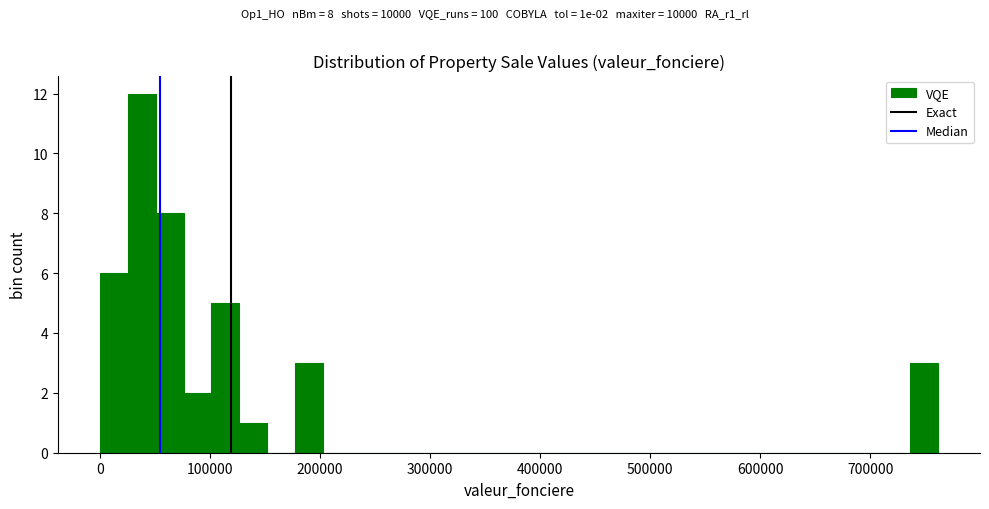

Around what value on the x-axis is the tallest bar? Give the approximate position of its centre, as read against the axis.

40000